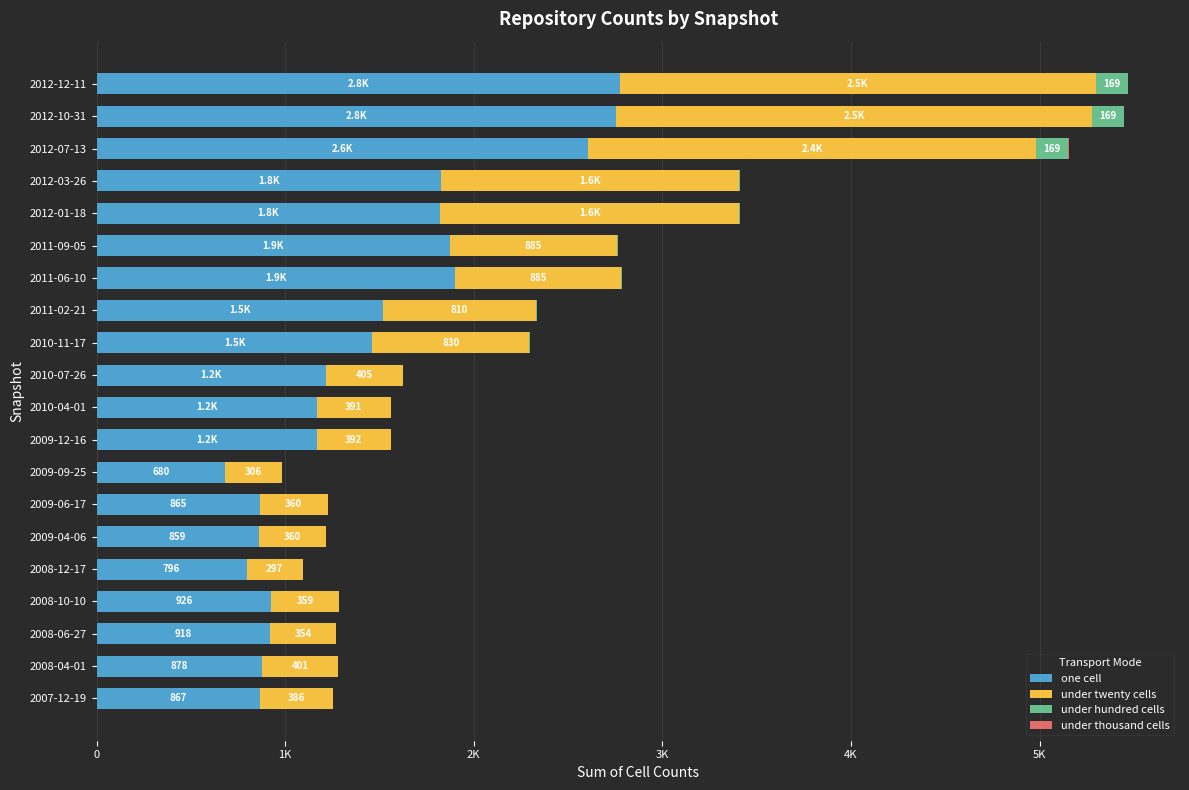

What position from the right is 2009-09-25?

13